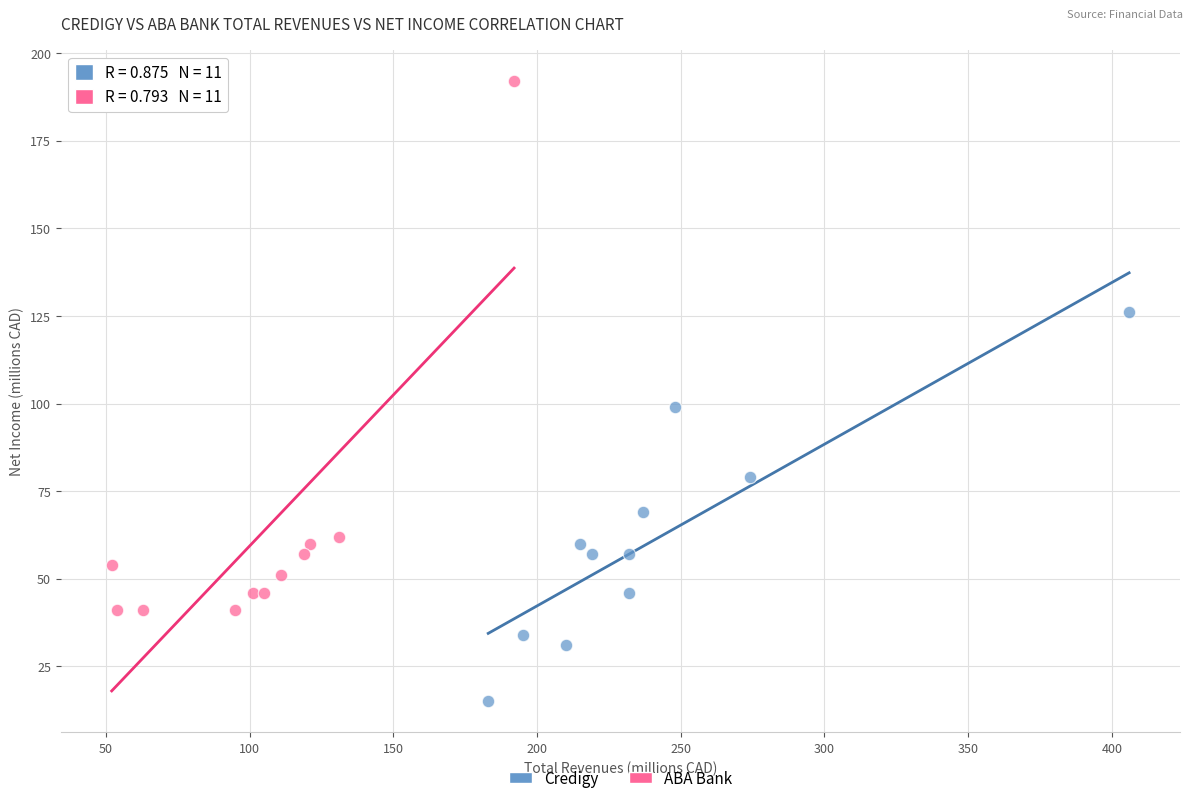

Which series has the largest Y range (max minus min)?

ABA Bank